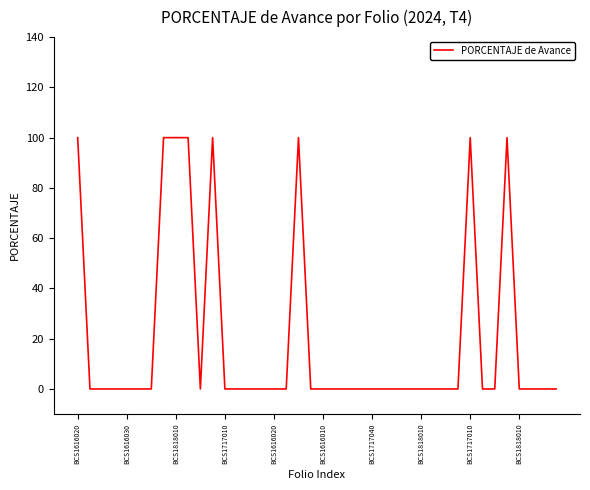

What is the difference between the maximum and second lowest values?

100